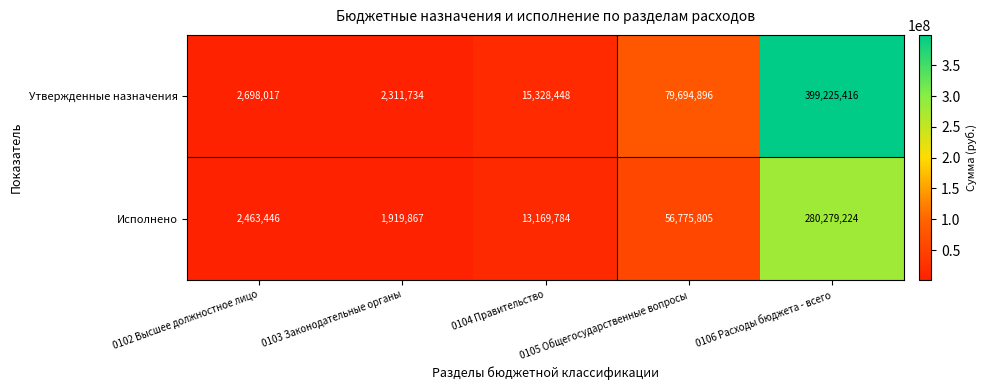

Where is Утвержденные назначения nearest to the value 200768575?

0105 Общегосударственные вопросы